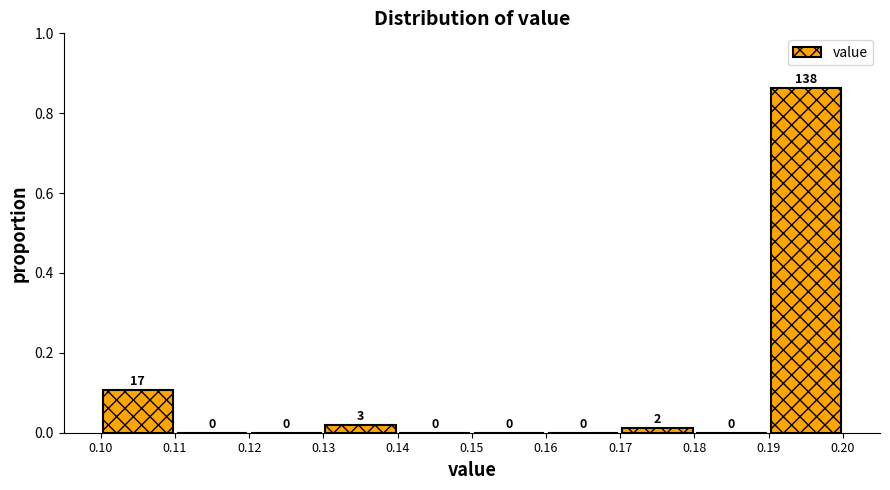

Over which range of the x-axis is the bar tallest?

0.19 to 0.20